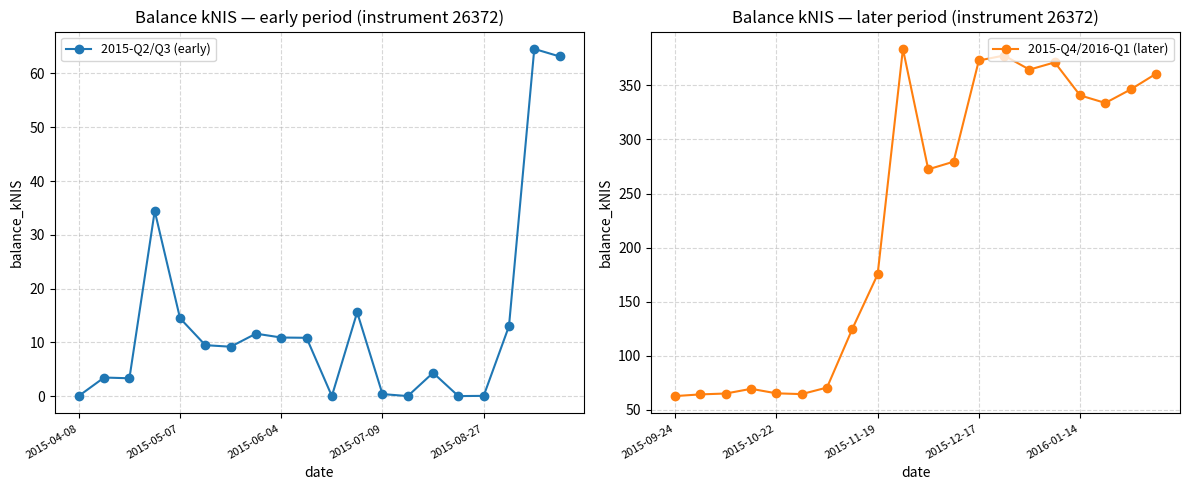

What is the maximum value for 2015-Q2/Q3 (early)?

64.6